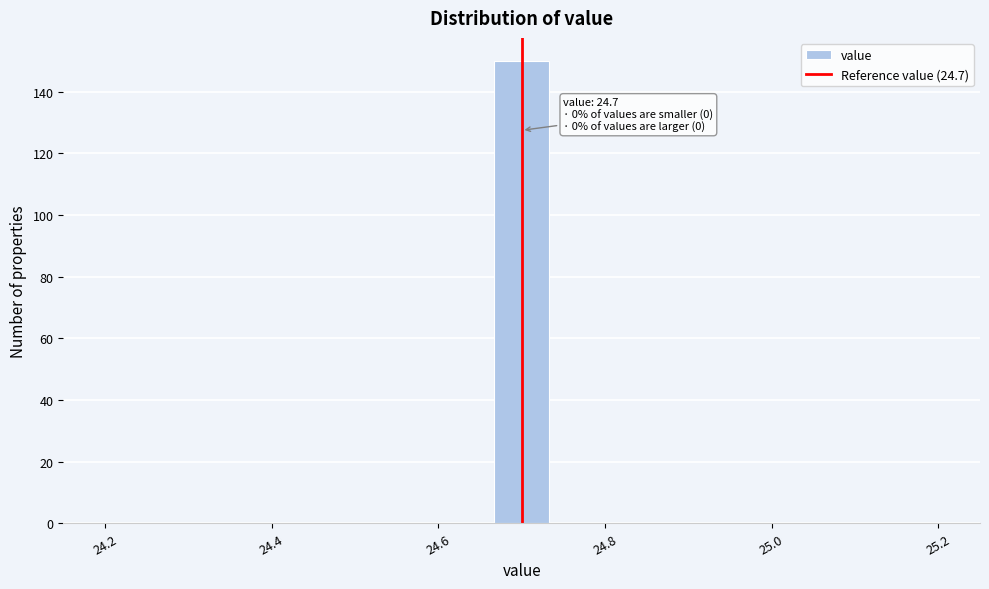

Read against the x-axis, roughly where is the centre of the tallest bar?

24.70